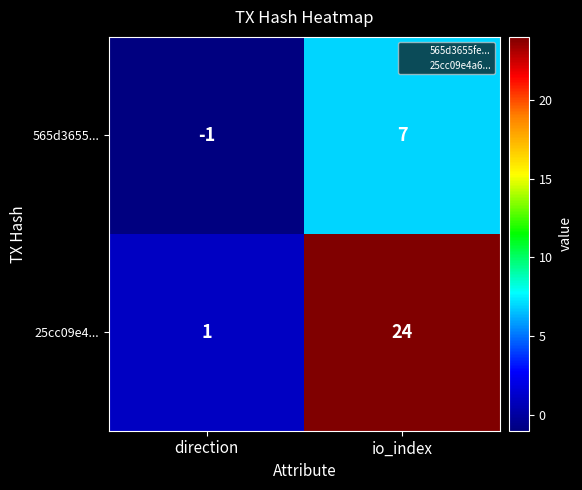

The value of 565d3655... at direction is -1. True or false?

True